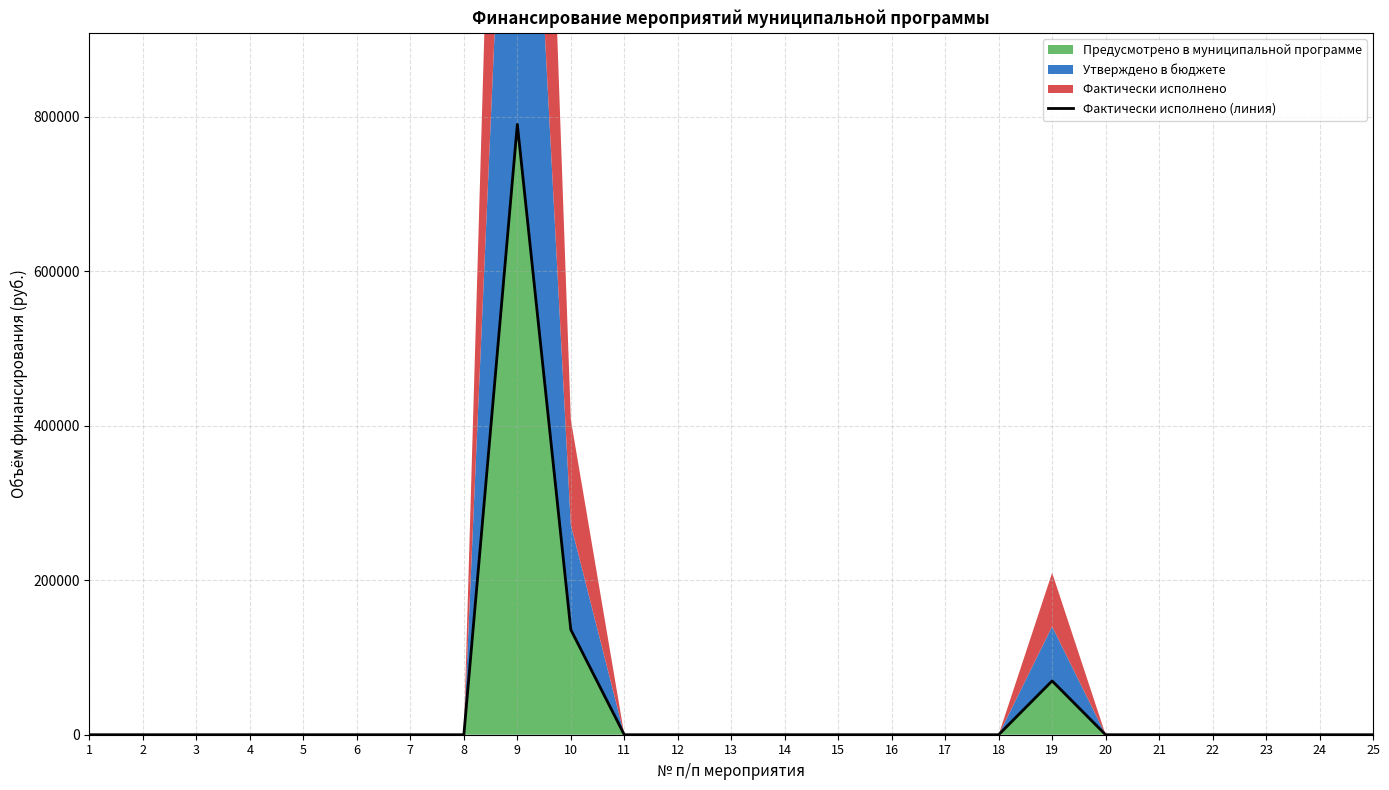

Does the chart have visible grid lines?

Yes